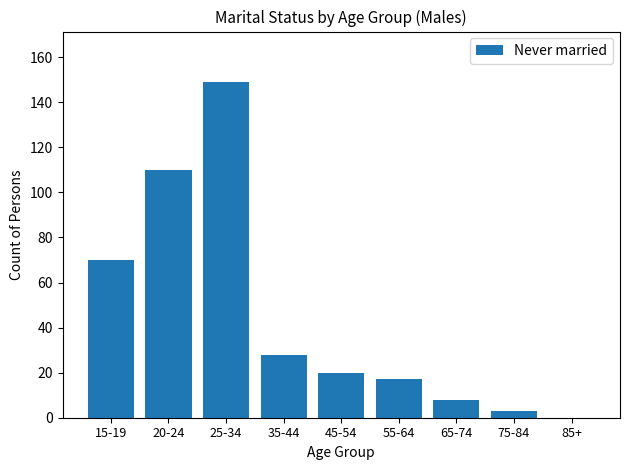

Does the chart contain stacked bars?

No